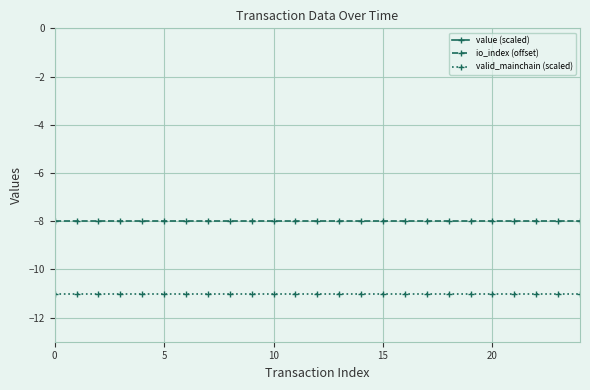

Which series changed the most between 7 and 23?

value (scaled)